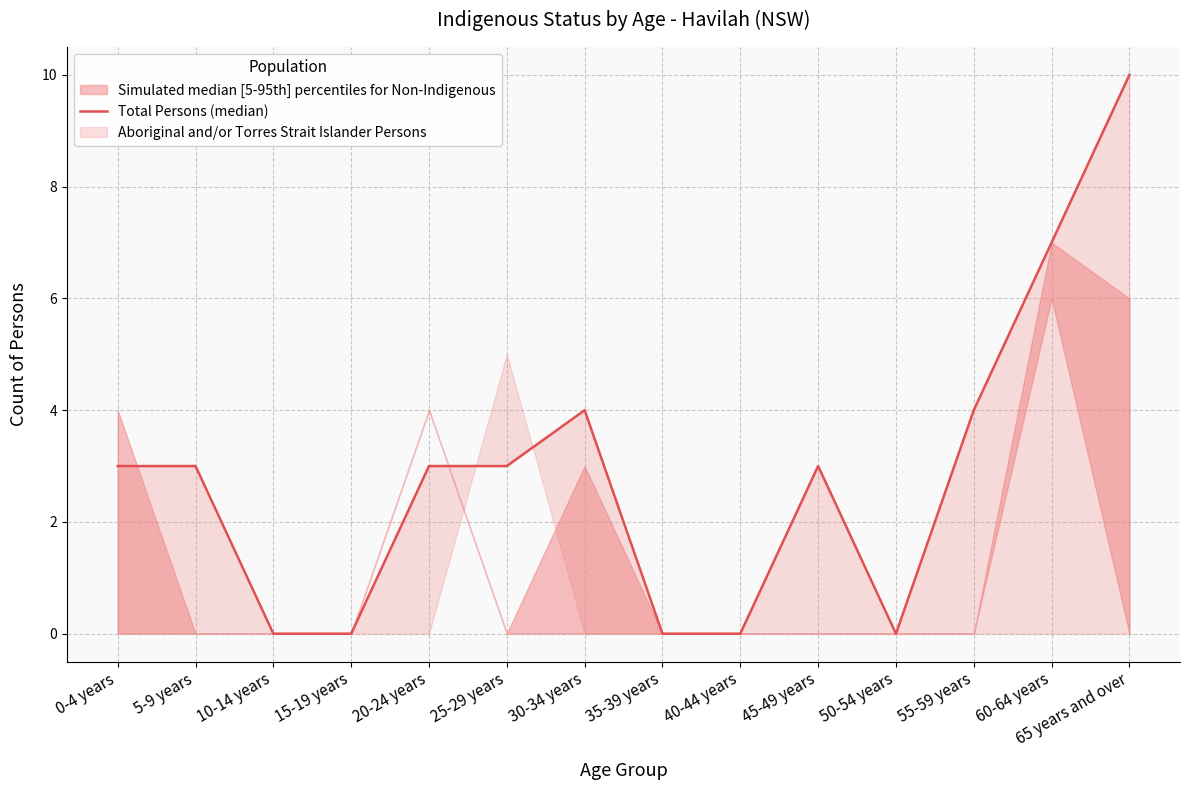

Count the values in the range 0 to 4.

12